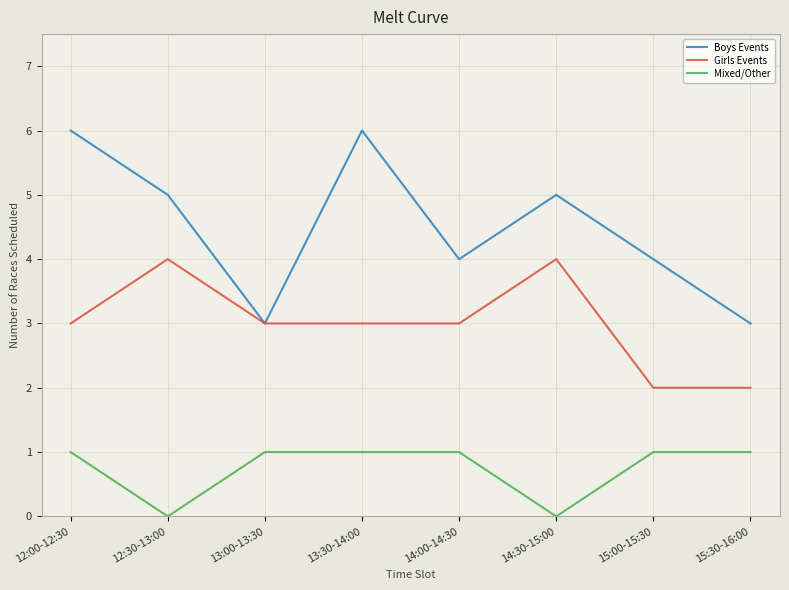

What is the highest value of the Boys Events series?

6